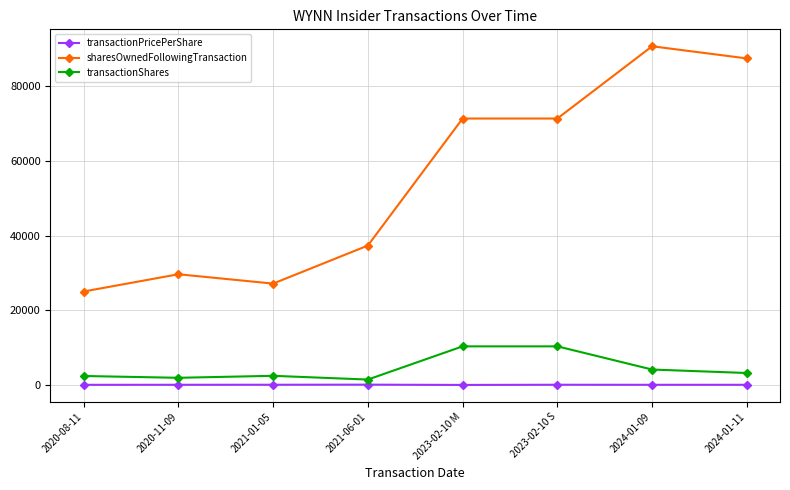

What is the maximum value shown in the chart?

90679.0